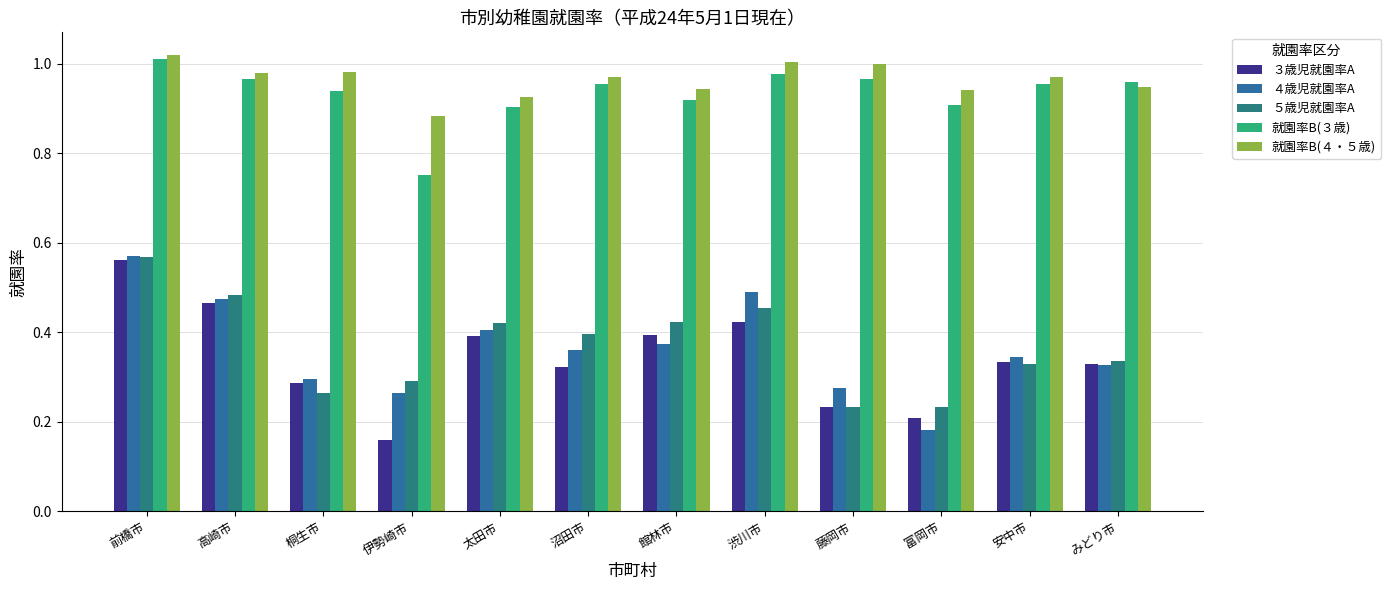

What position from the right is 渋川市?

5